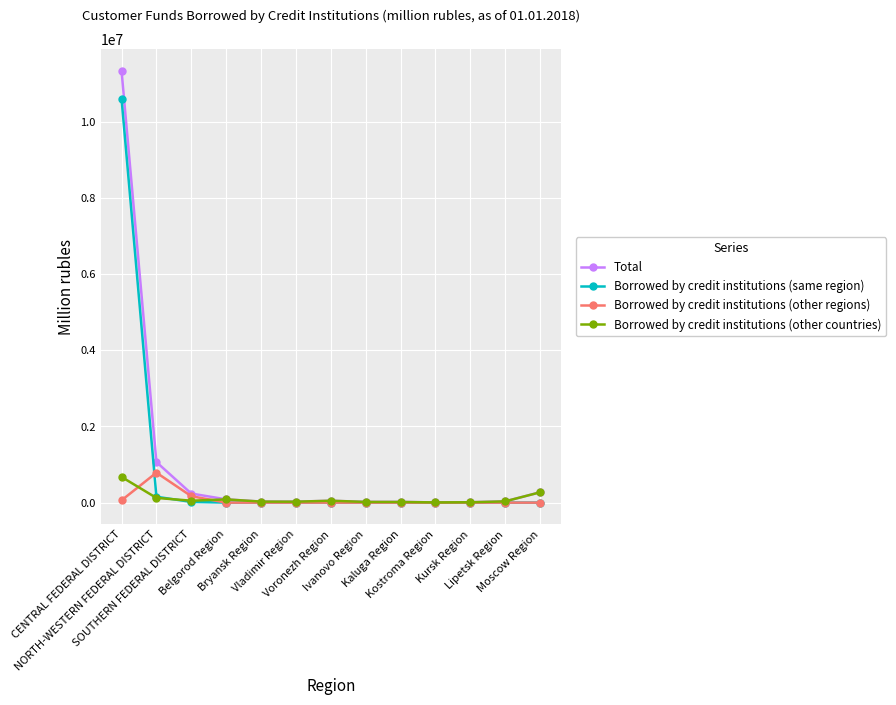

What is the highest value of the Borrowed by credit institutions (other countries) series?

674289